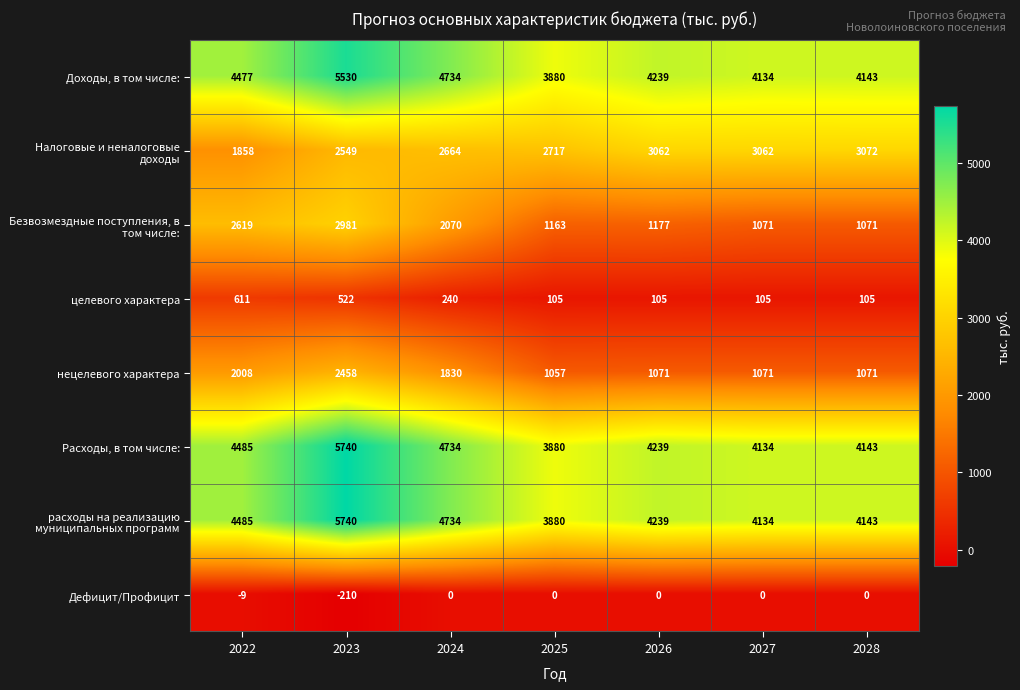

At how many categories does at least one series exceed 1302?

7